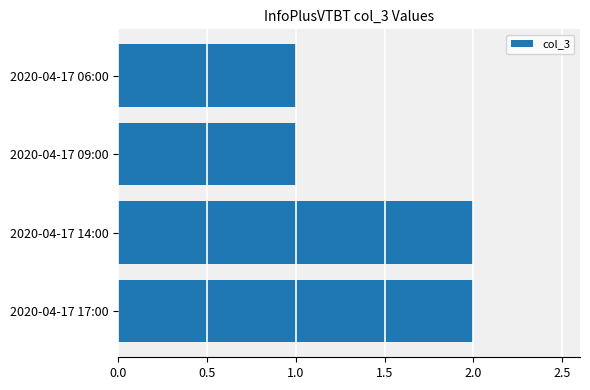

The value at 2020-04-17 14:00 is 2. True or false?

True